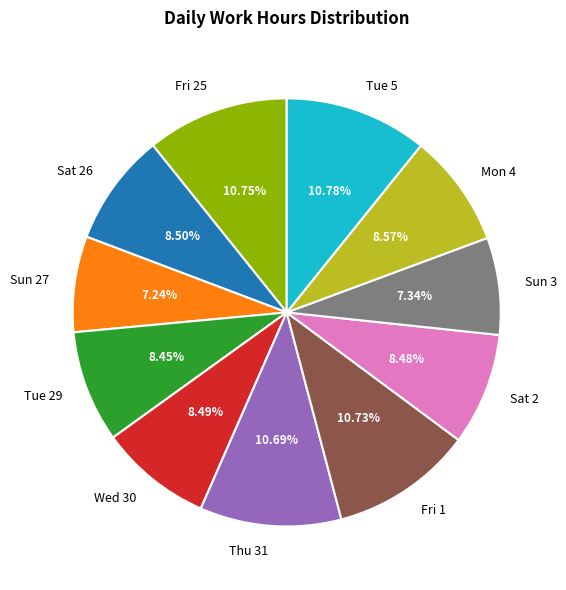

Combined, do Sat 26 and Sun 3 account for over 50%?

No